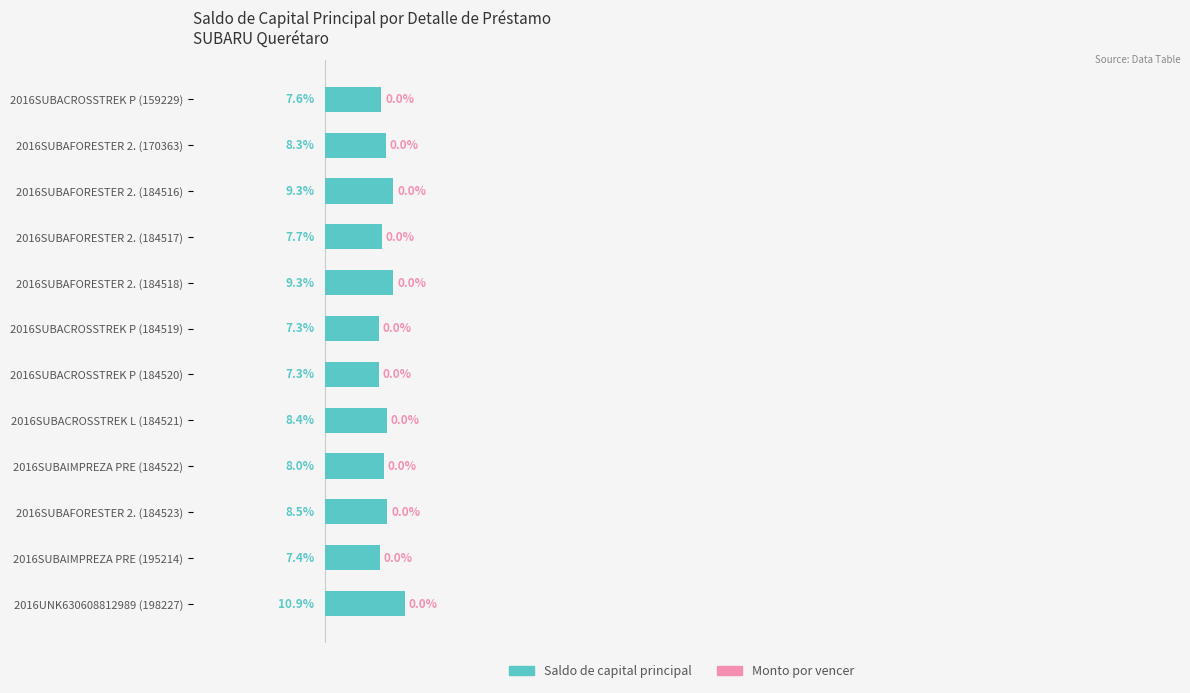

Which has a higher value, 2016SUBAFORESTER 2. (184523) or 2016SUBACROSSTREK P (184519)?

2016SUBAFORESTER 2. (184523)